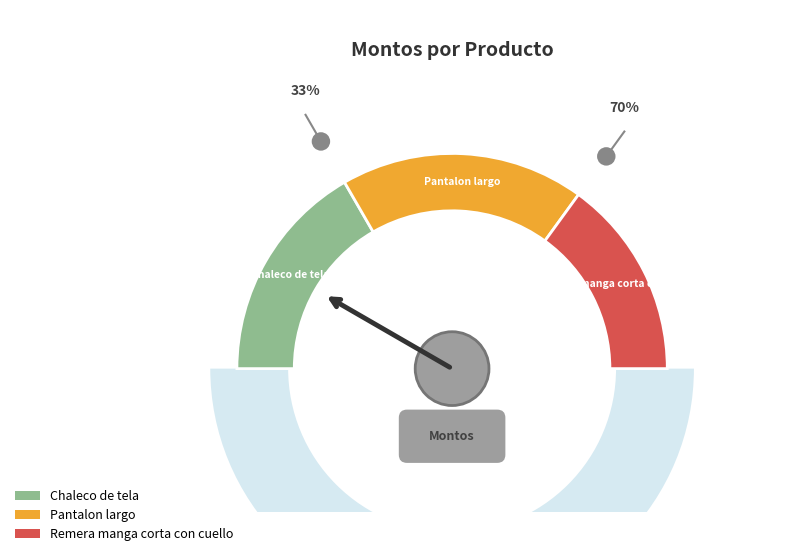

How many slices are in this pie chart?

3